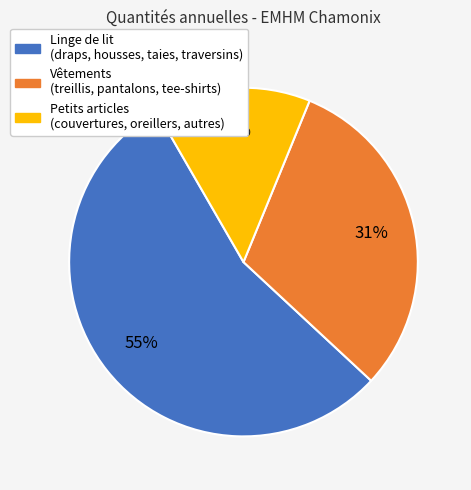

Does any single category account for the majority?

Yes